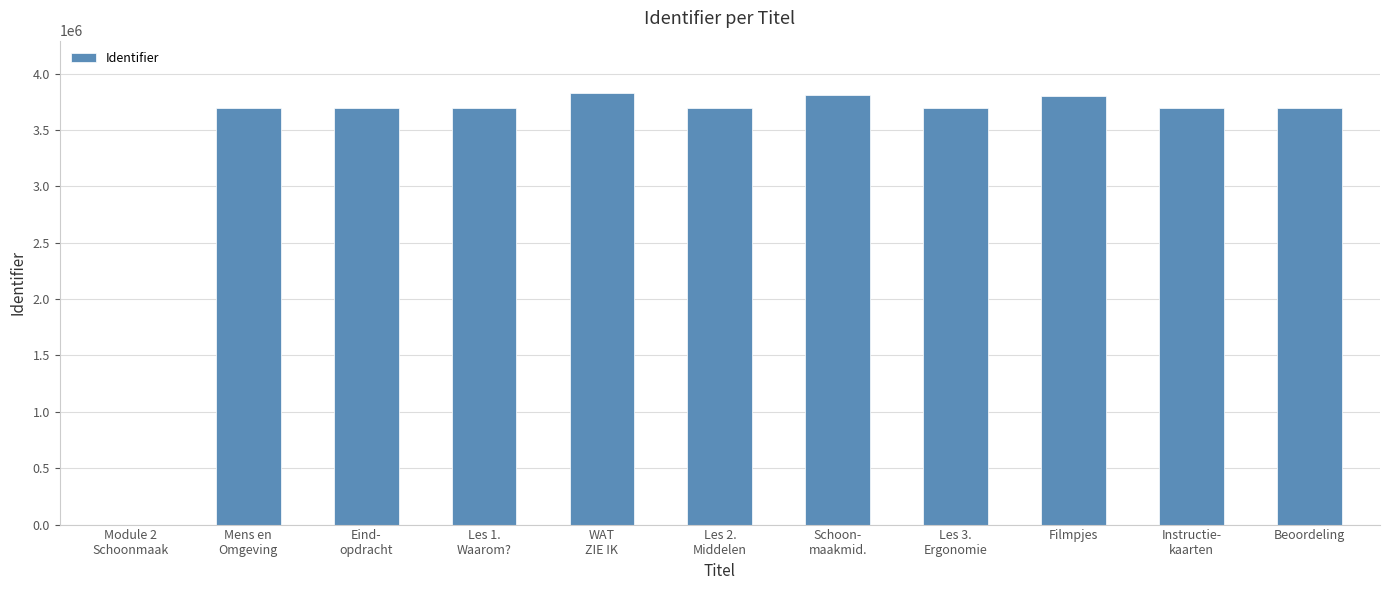

Does the chart contain stacked bars?

No